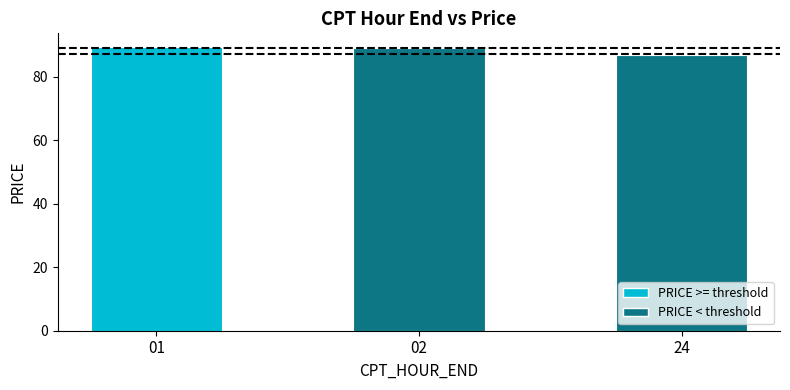

What is the maximum value shown in the chart?

89.2